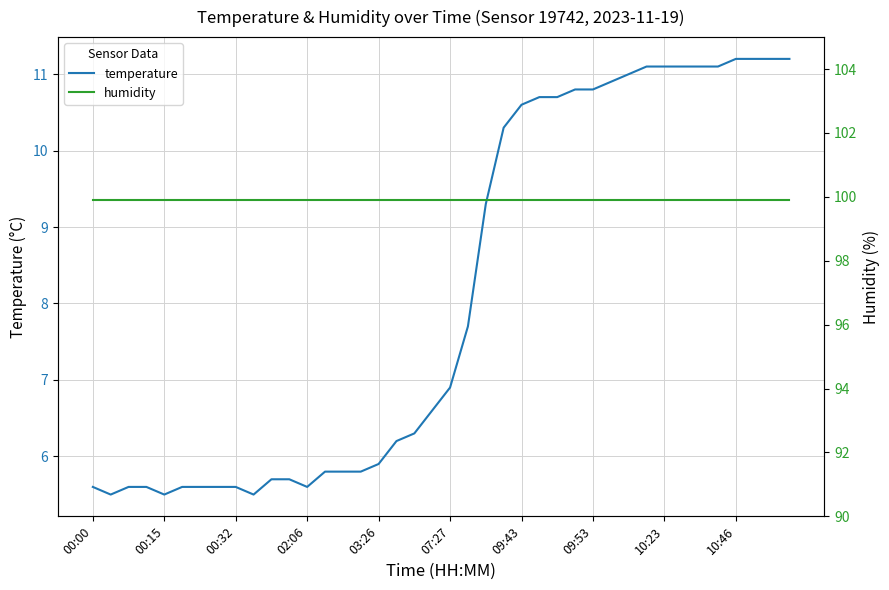

At how many categories does at least one series exceed 22?

40